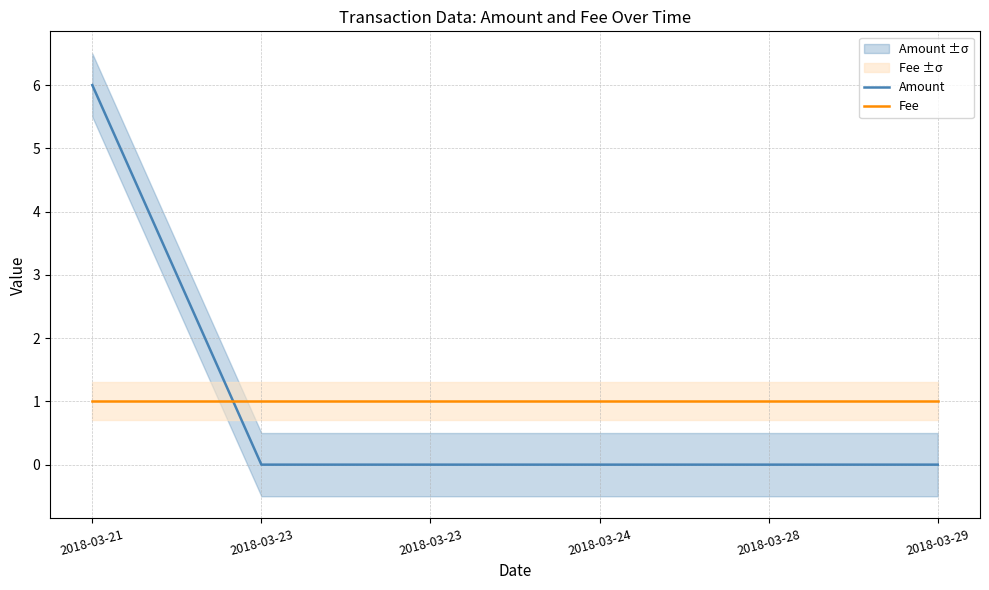

How many lines are shown in the chart?

2